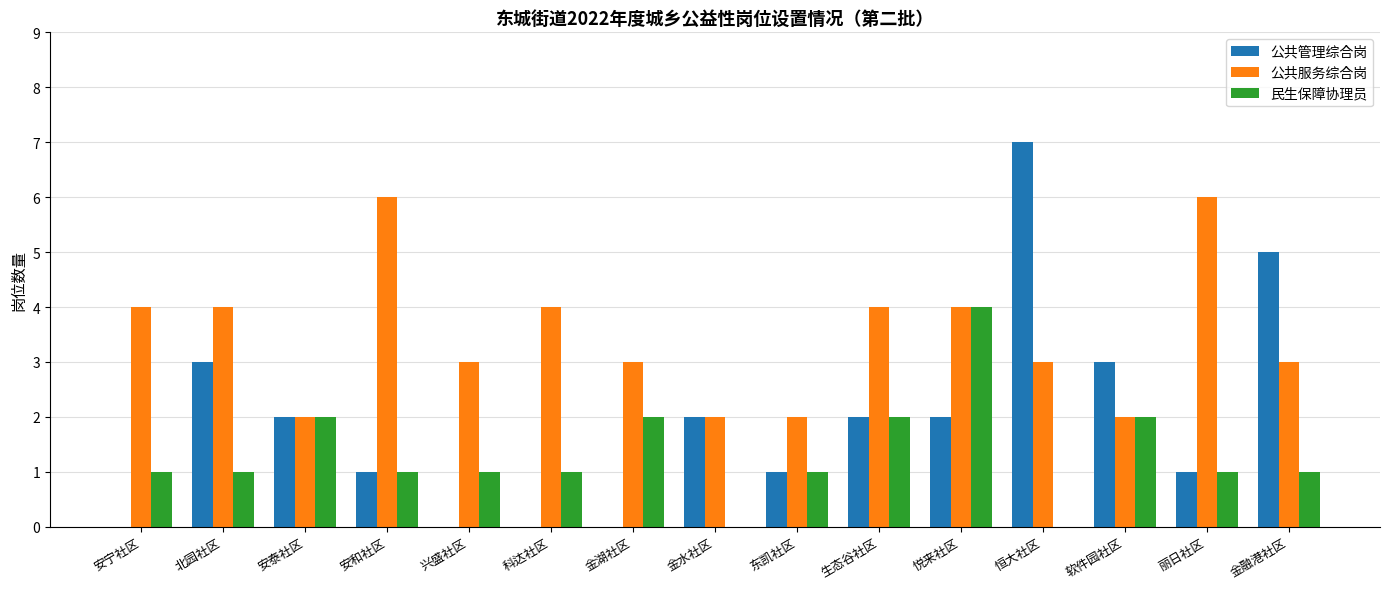

How many groups of bars are there?

15